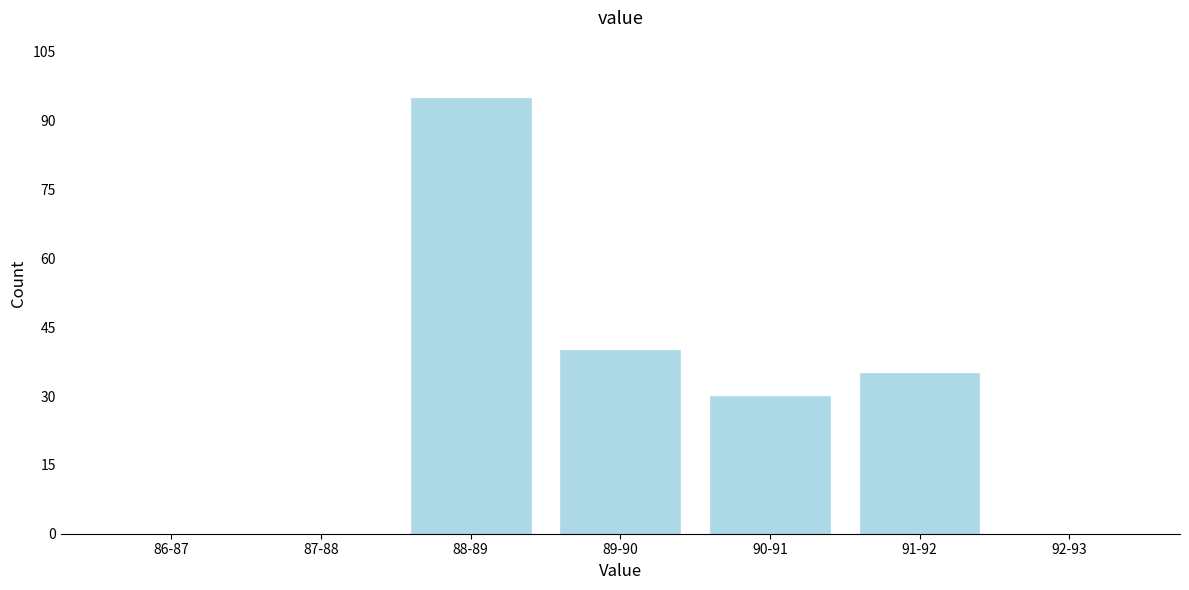

Reading left to right, extract all data points from this chart.

86-87=0	87-88=0	88-89=95	89-90=40	90-91=30	91-92=35	92-93=0